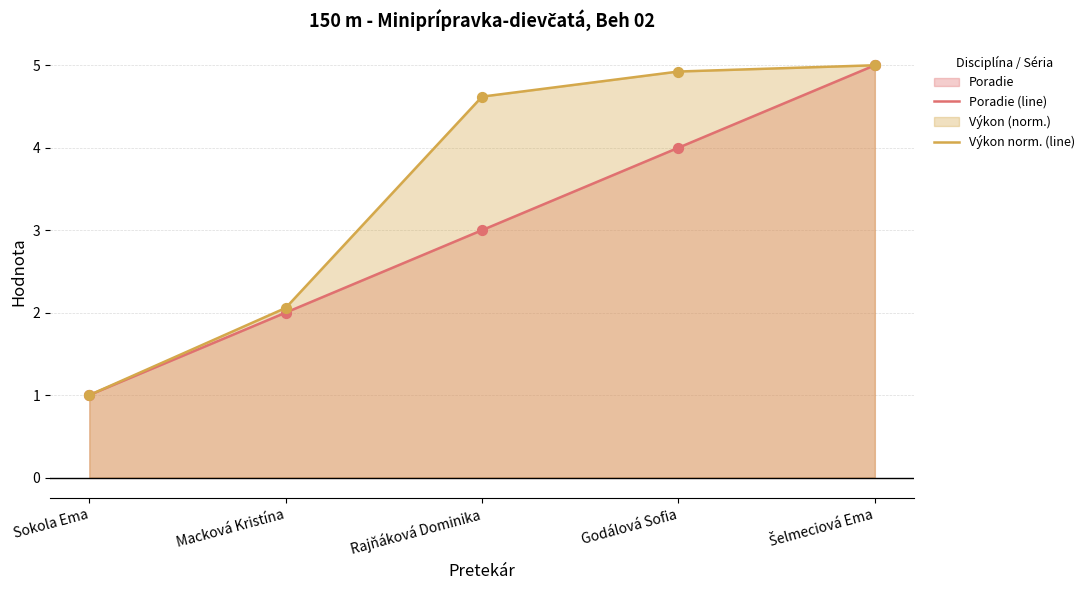

What is the total value across all series at Macková Kristína?

4.1